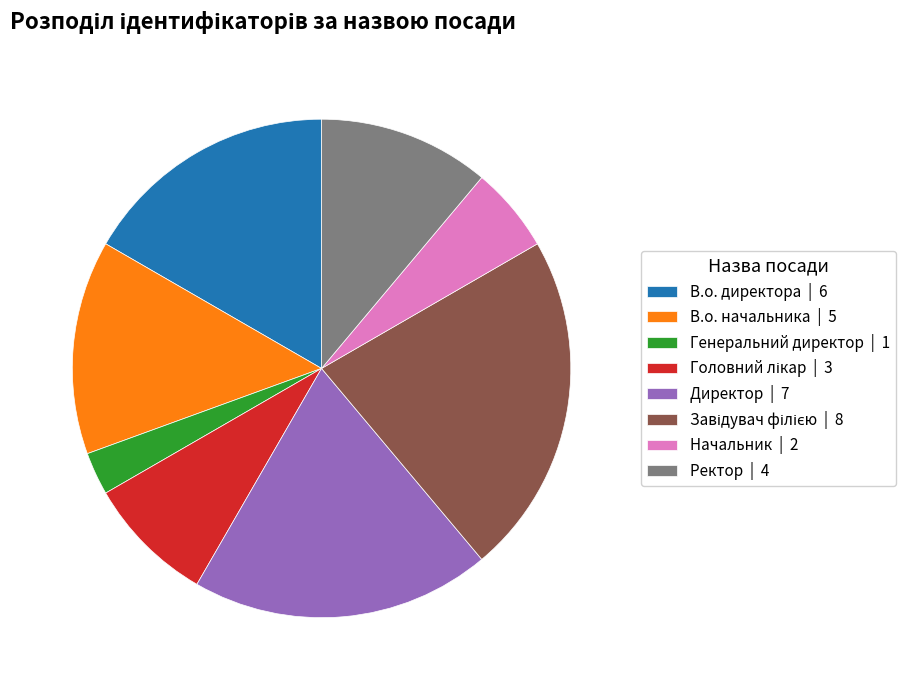

Which category has the smallest portion of the pie?

Генеральний директор